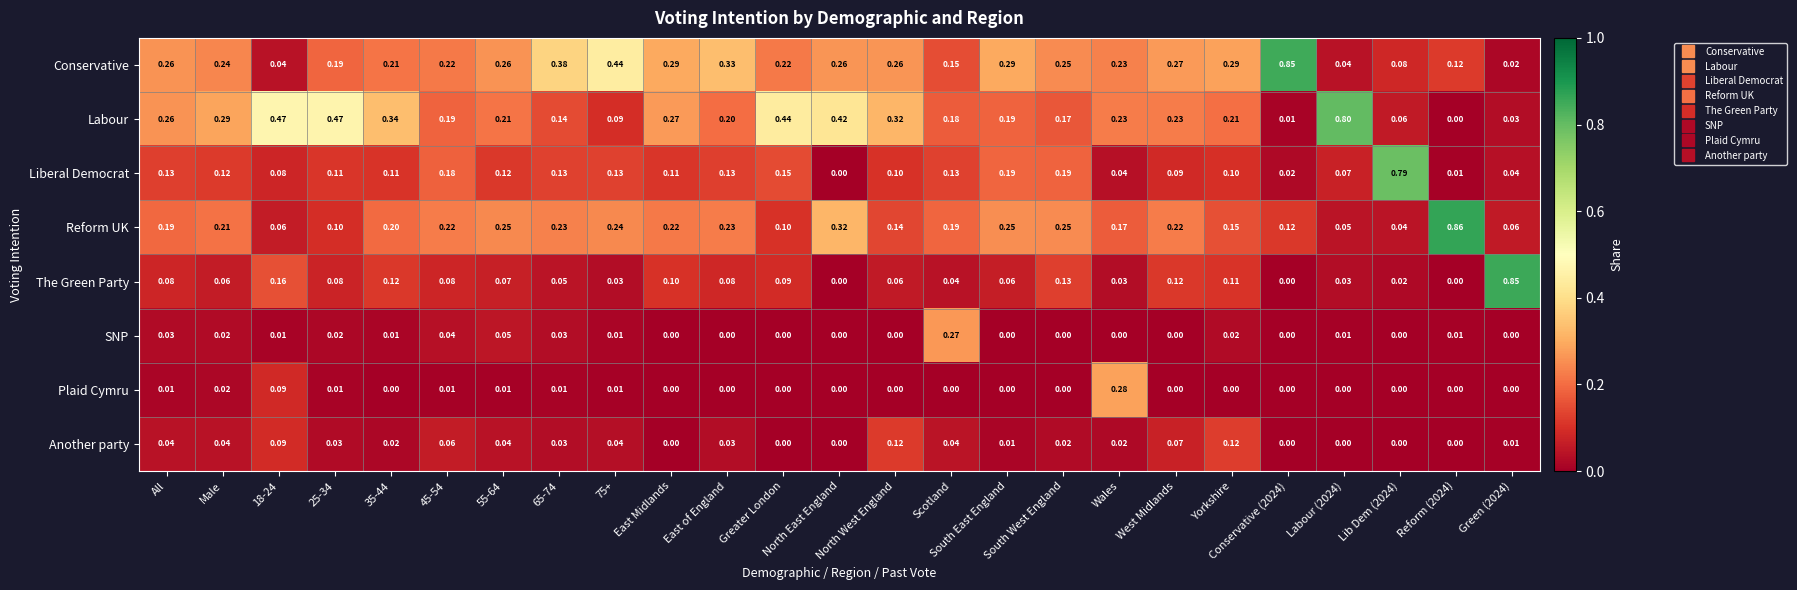

Which series has the largest range (max minus min)?

The Green Party